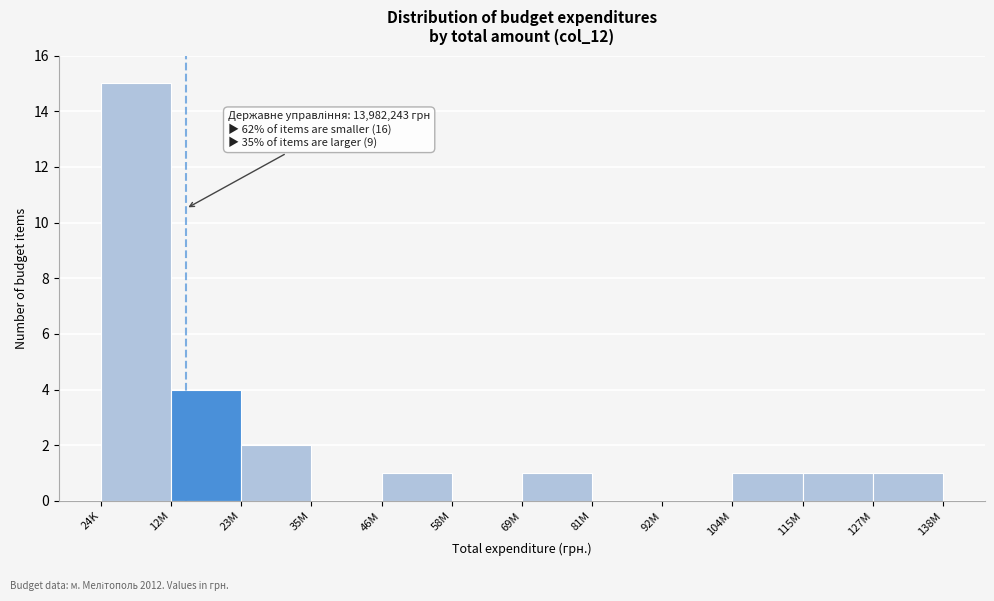

Reading right to left, what are all the values shown in this chart?

127M=1	115M=1	104M=1	92M=0	81M=0	69M=1	58M=0	46M=1	35M=0	23M=2	12M=4	24K=15